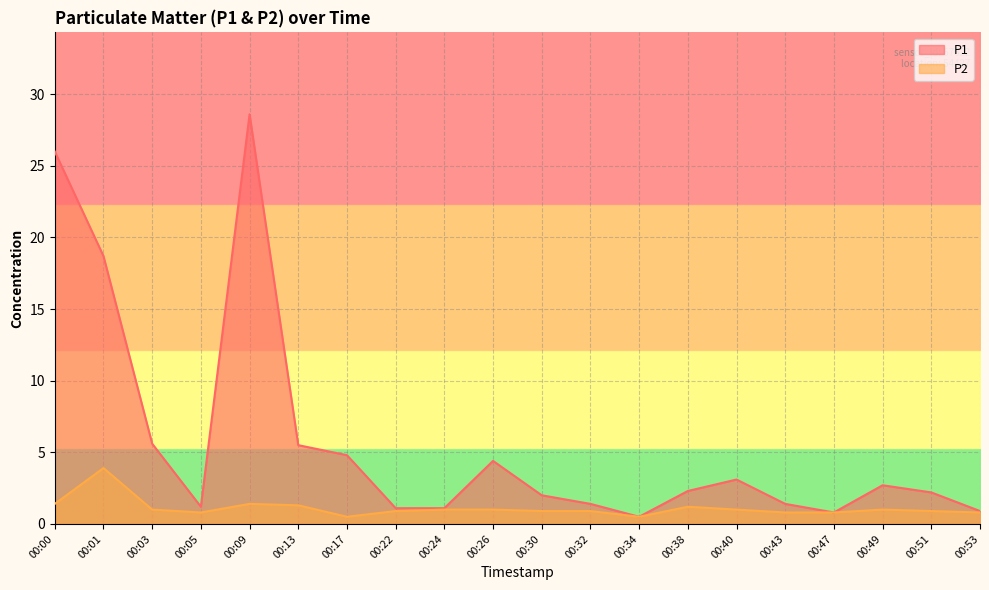

How many data points does each series have?

20